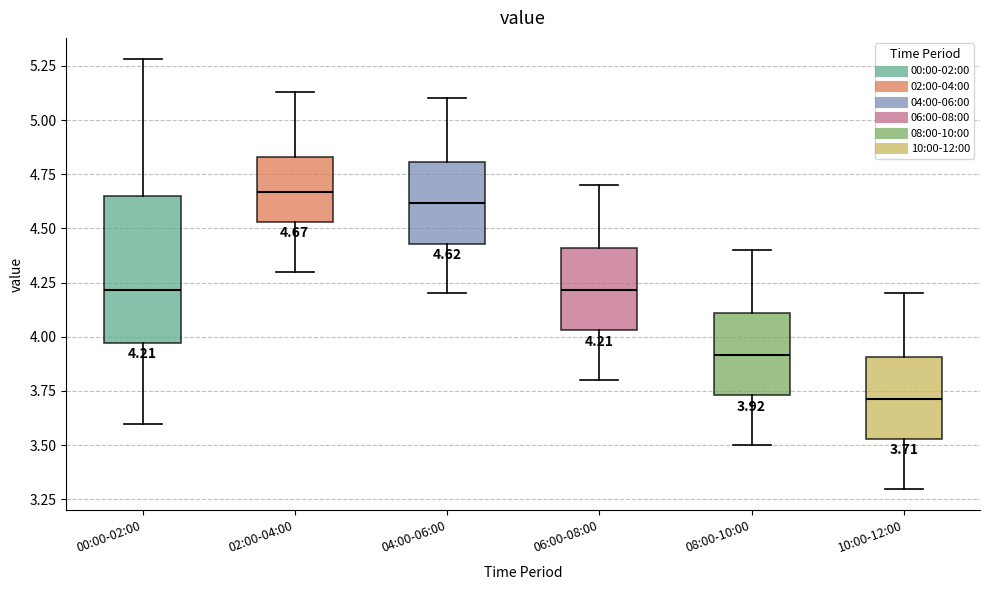

Which box's median line is the highest?

02:00-04:00